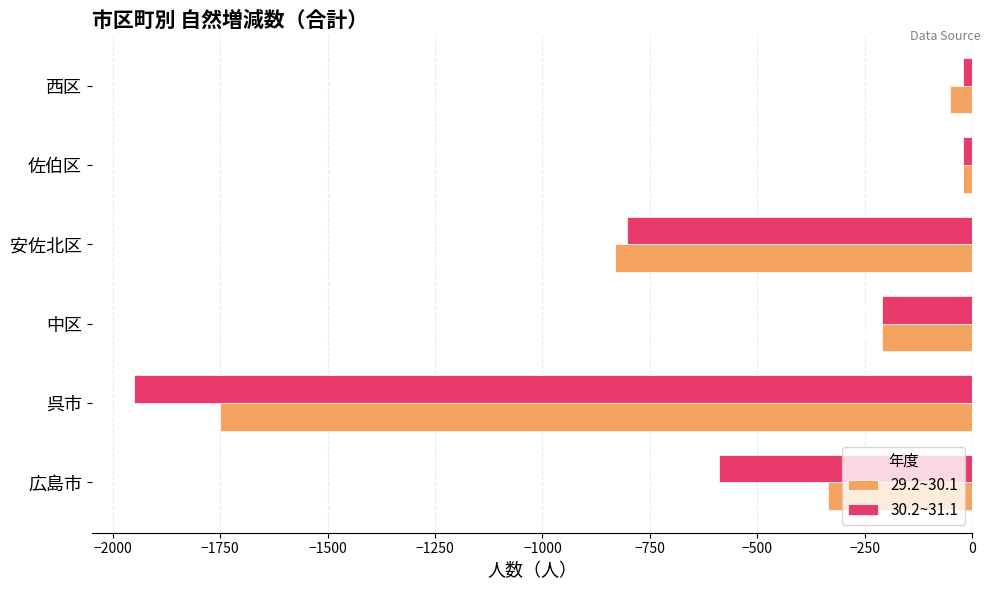

At which category is the sum across all series the highest?

佐伯区